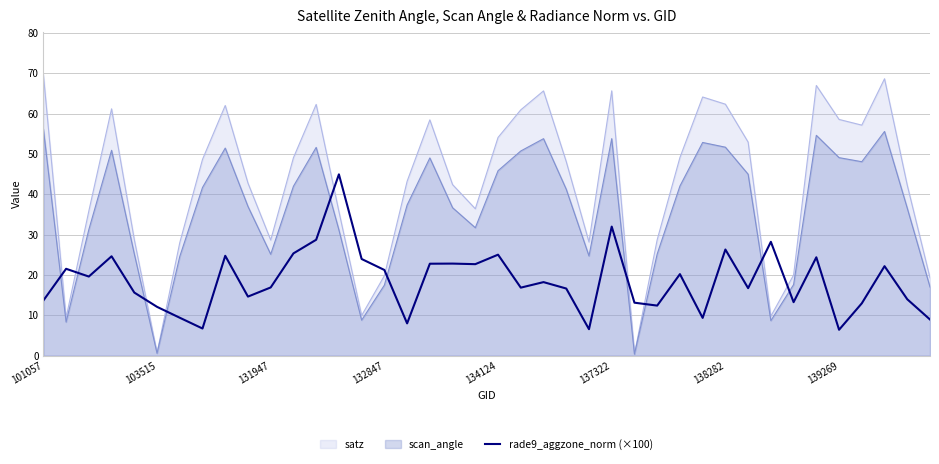

Does the chart display data point markers on the line(s)?

No